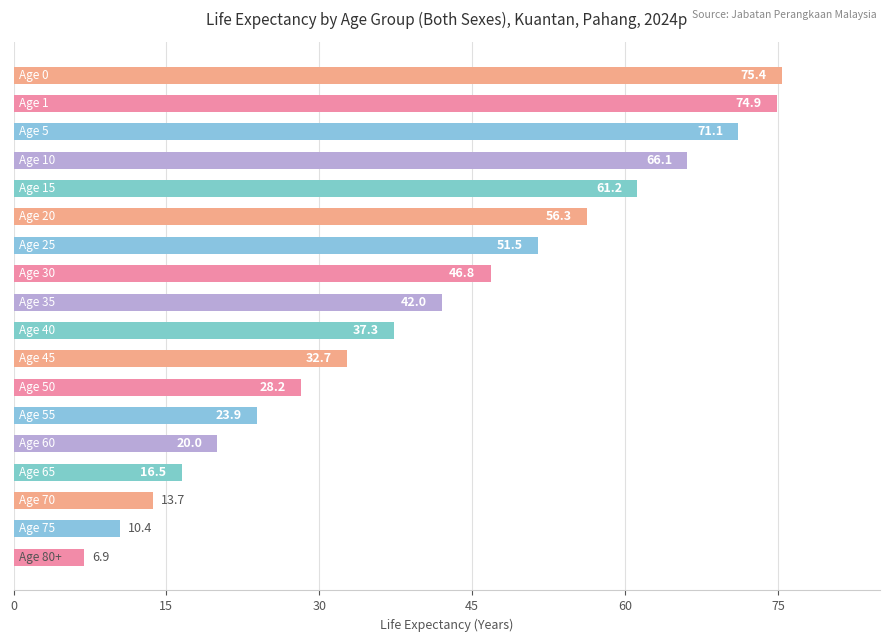

Reading top to bottom, extract all data points from this chart.

75.4	74.9	71.1	66.1	61.2	56.3	51.5	46.8	42.0	37.3	32.7	28.2	23.9	20.0	16.5	13.7	10.4	6.9